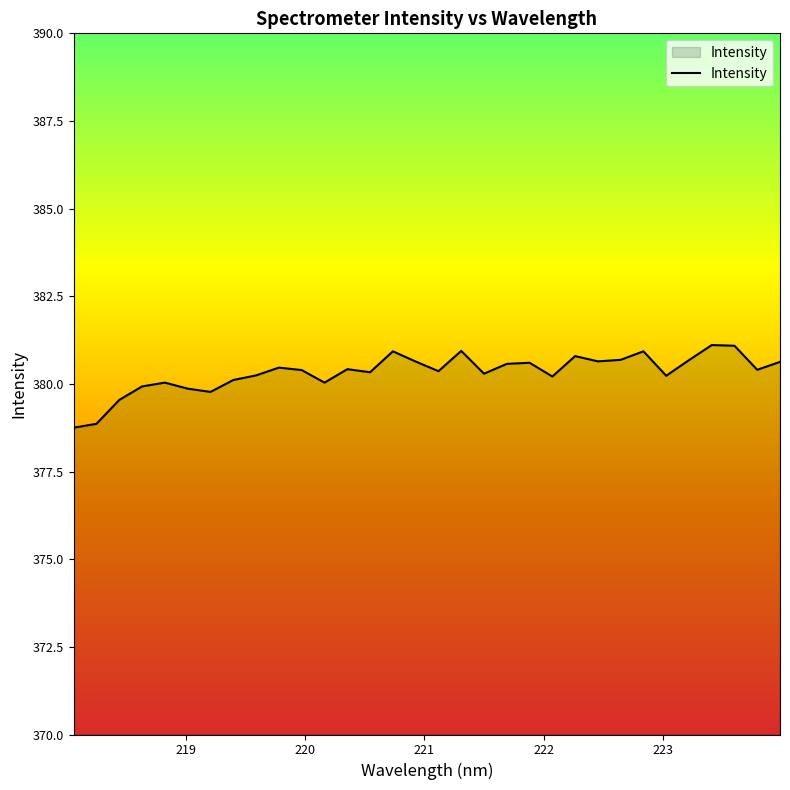

What is the greatest value displayed?

381.1